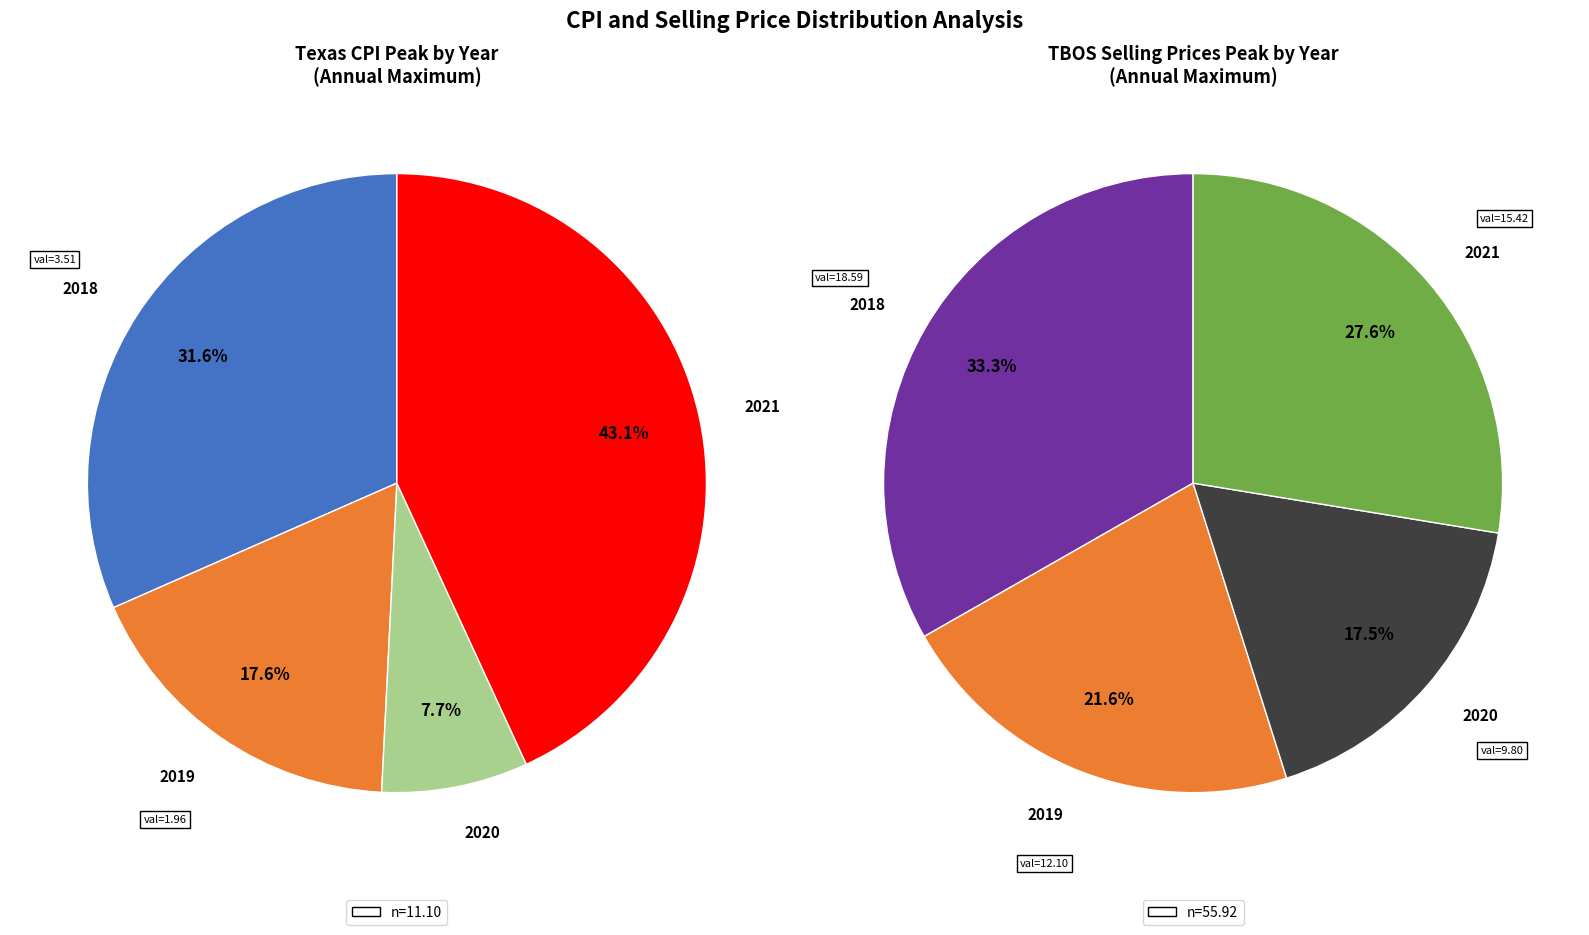

Is there any slice that represents more than half of the pie?

No